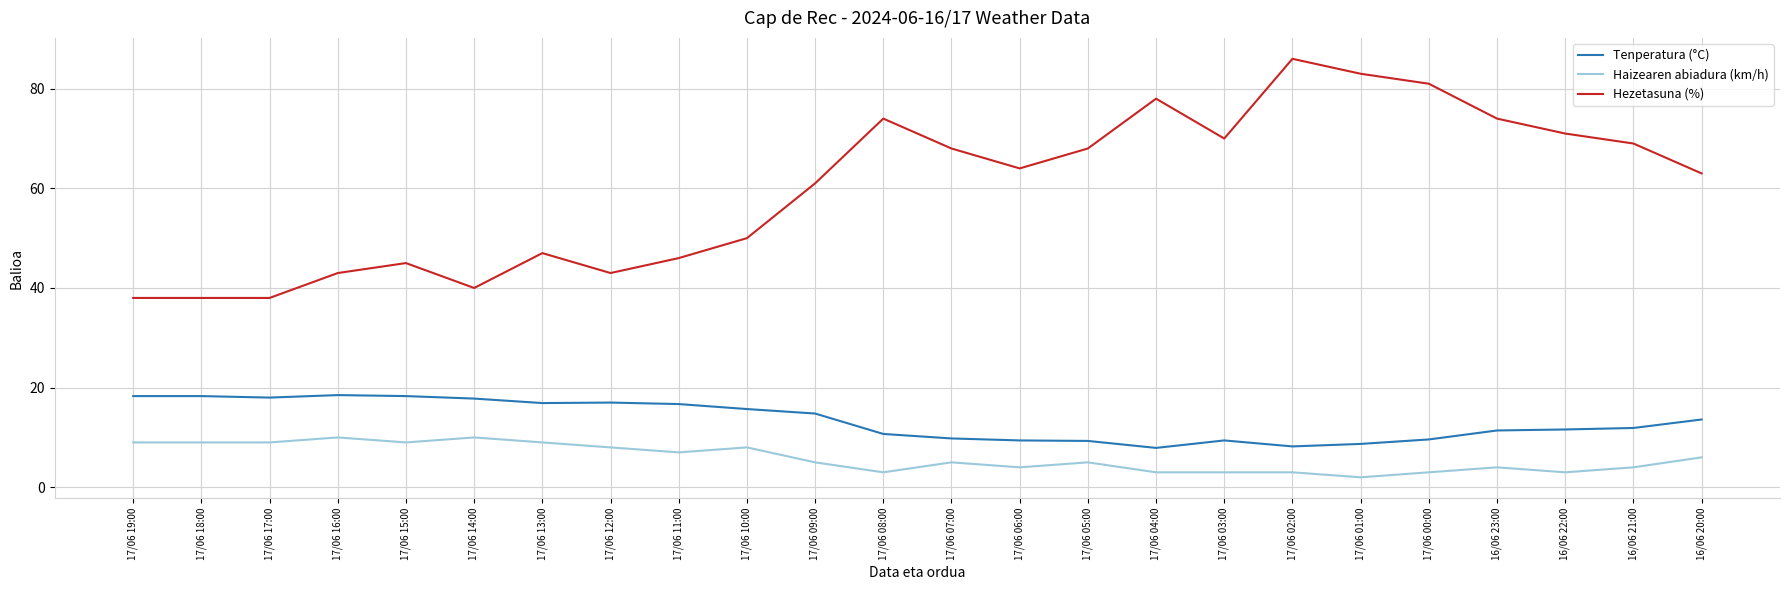

What is the difference between the maximum and minimum values in the Hezetasuna (%) series?

48.0